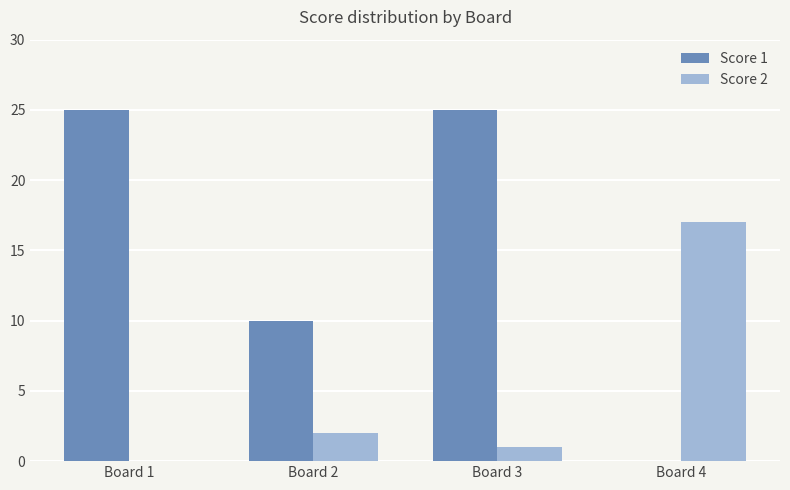

Is the value of Score 1 at Board 1 greater than the value of Score 2 at Board 4?

Yes